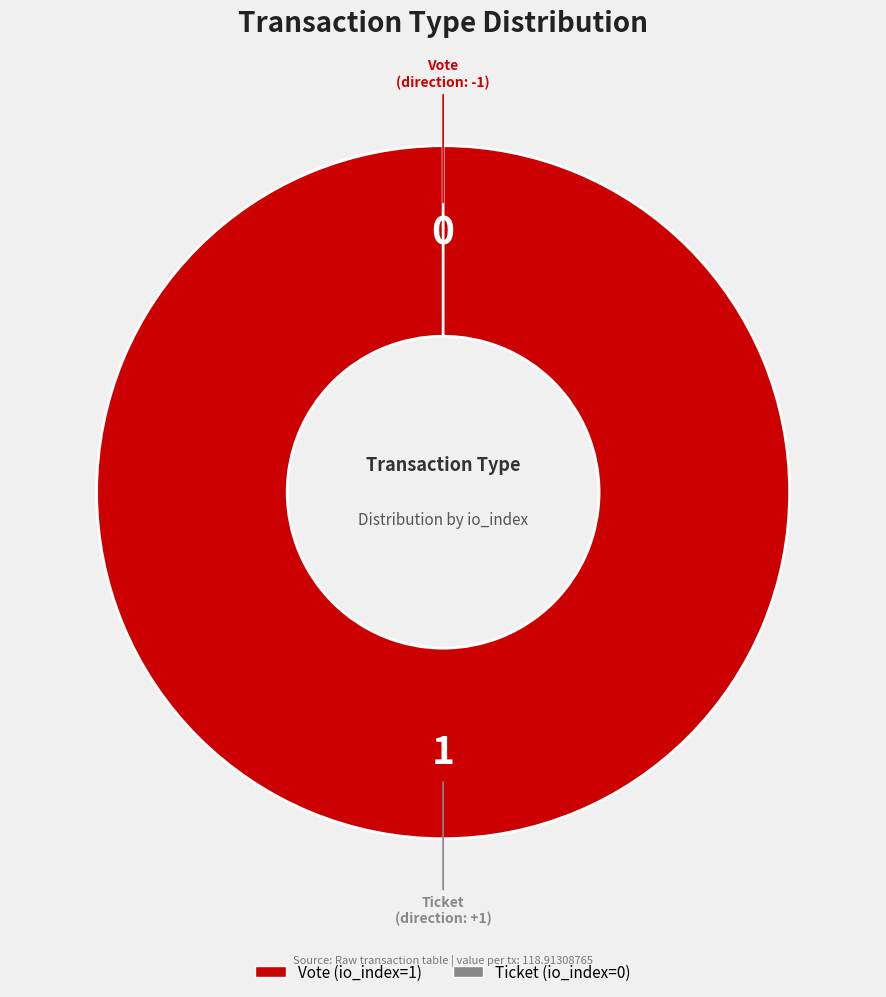

Rank the categories by value from lowest to highest.

Ticket, Vote